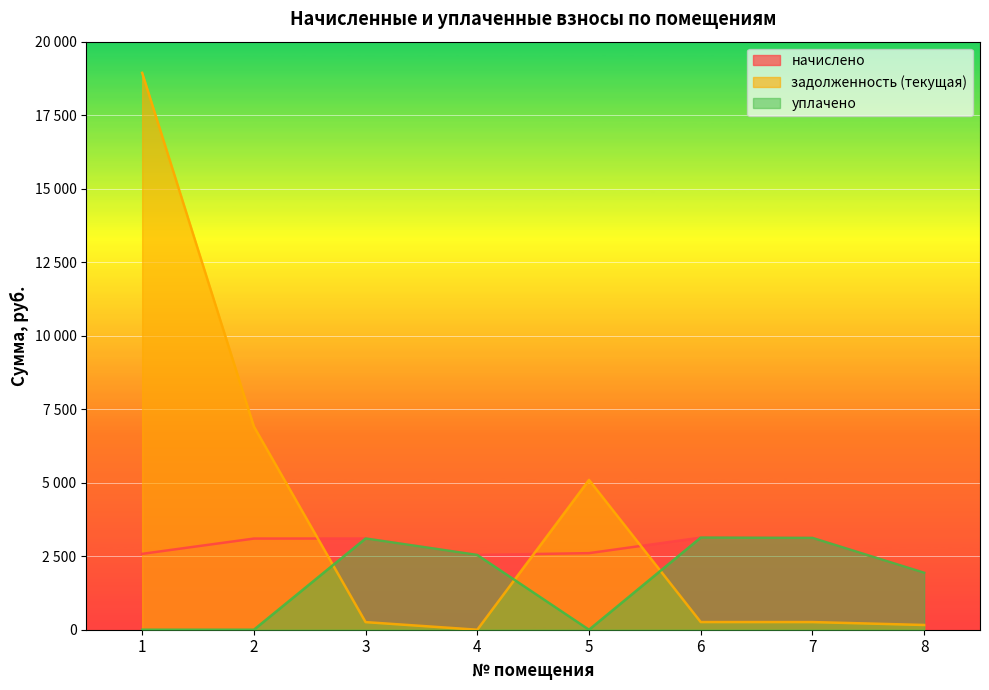

Reading left to right, transcribe all the data shown in this chart.

начислено: 2580.4	3100.1	3102.5	2542.3	2604.7	3132.7	3121.4	1936.4
задолженность (текущая): 18939.0	6912.4	258.5	0.0	5095.4	261.1	260.1	161.3
уплачено: 0.0	0.0	3102.5	2542.3	0.0	3132.7	3121.4	1936.5